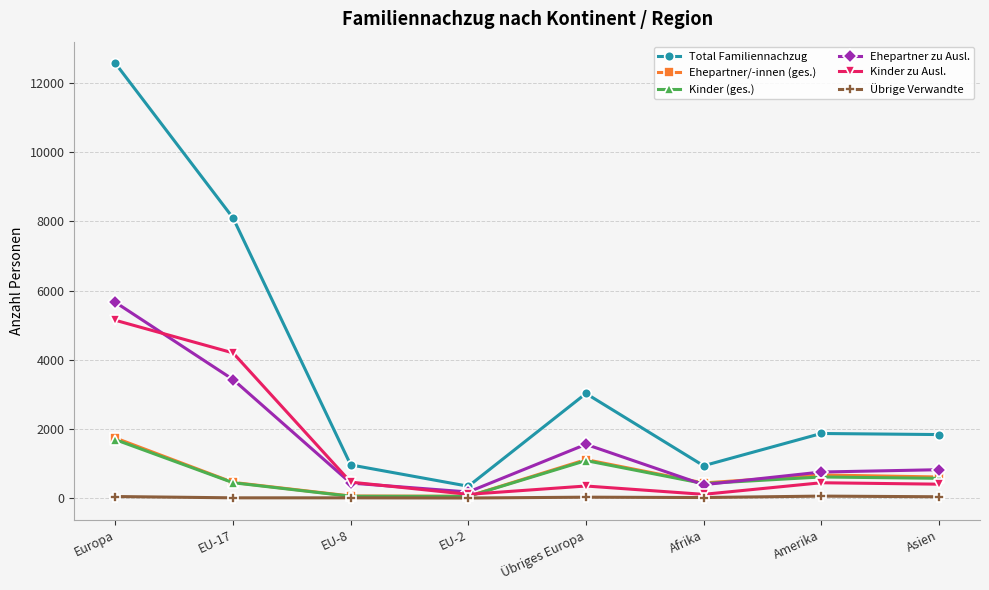

At which label does Kinder (ges.) first exceed 572?

Europa